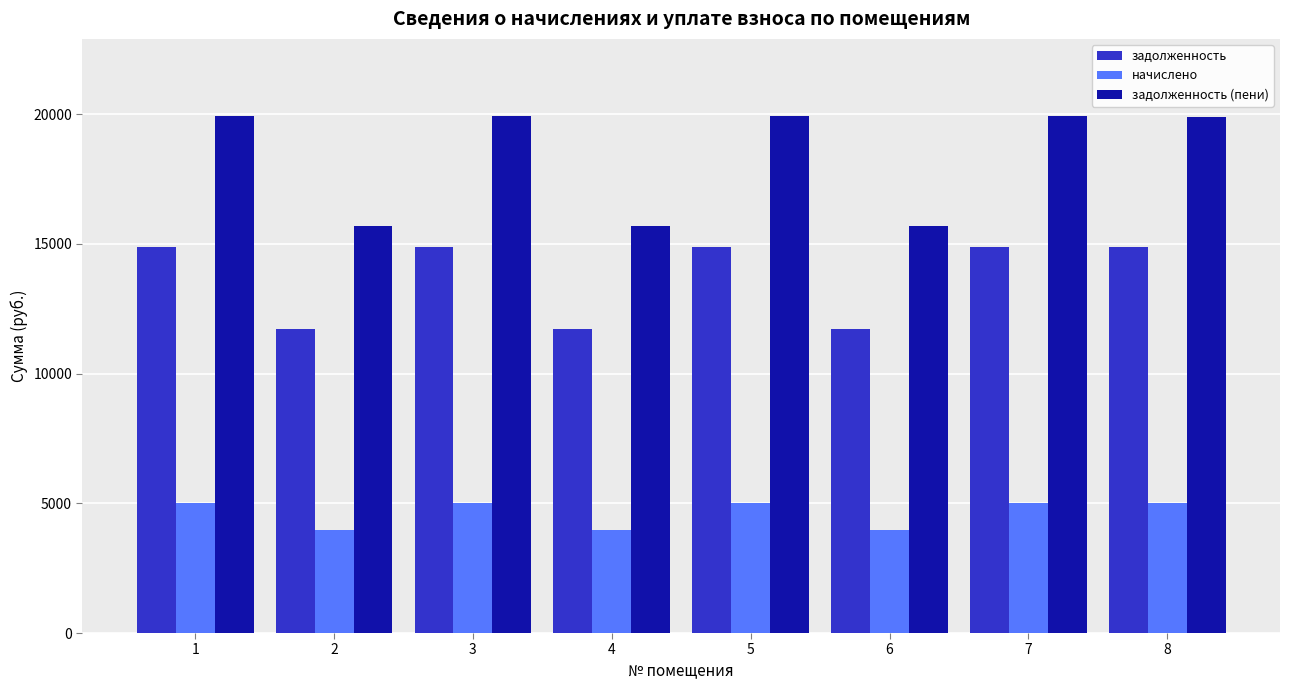

What is the sum of all задолженность values?

109571.4